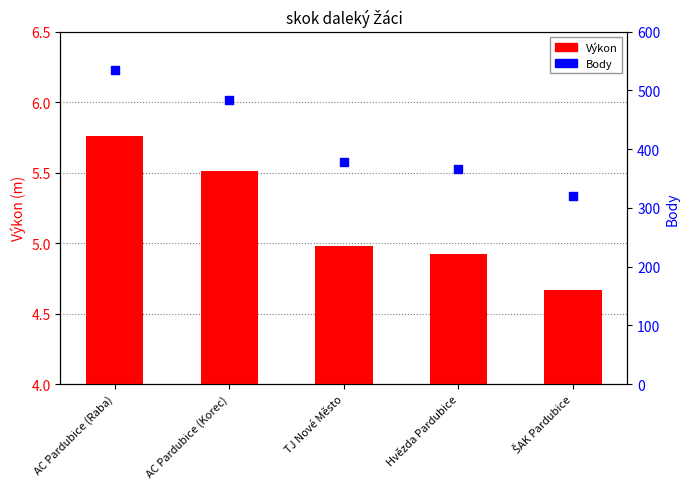

Which series has the largest total across all categories?

Body